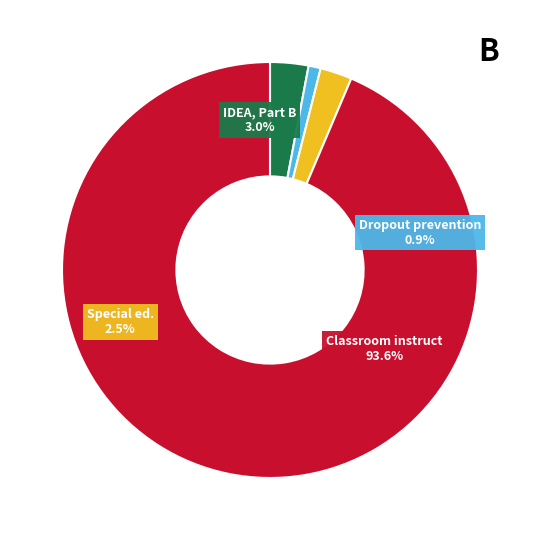

What is the smallest slice in the pie chart?

Dropout prevention programs